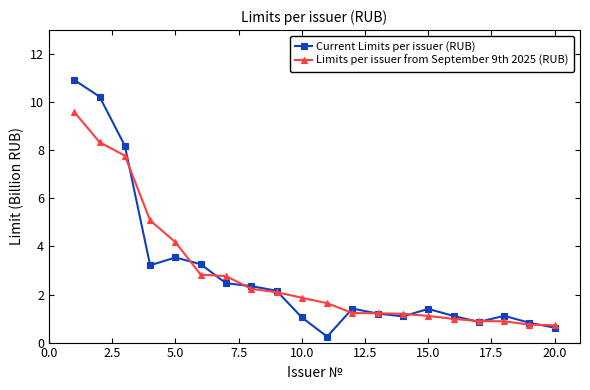

Which series has the largest range (max minus min)?

Current Limits per issuer (RUB)